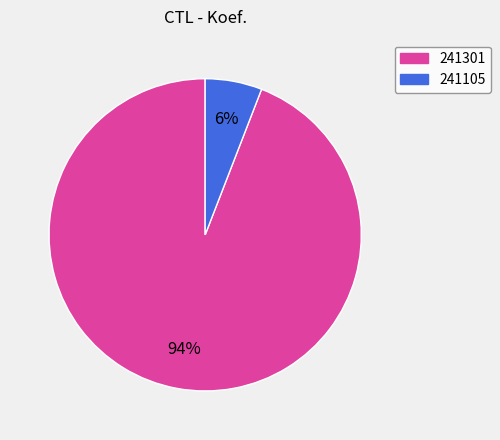

Is 241105 the majority of the pie?

No